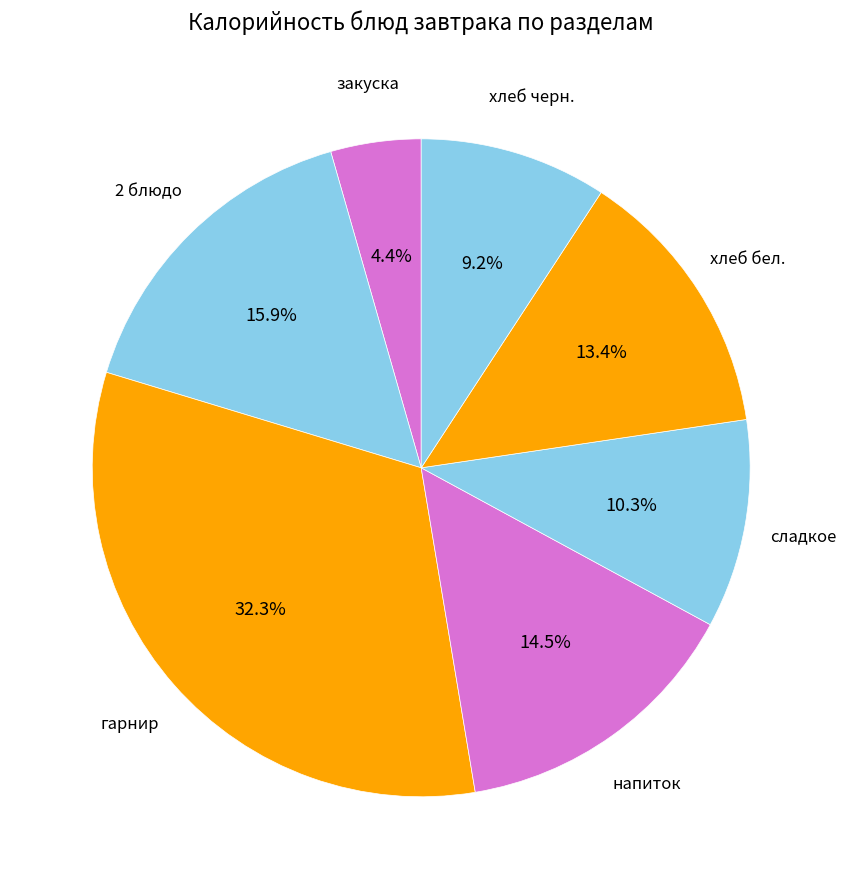

Count the number of slices in the pie.

7